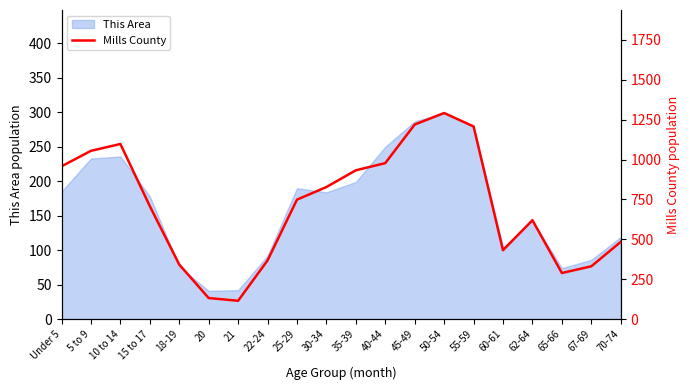

What is the label of the 19th point from the left?

67-69